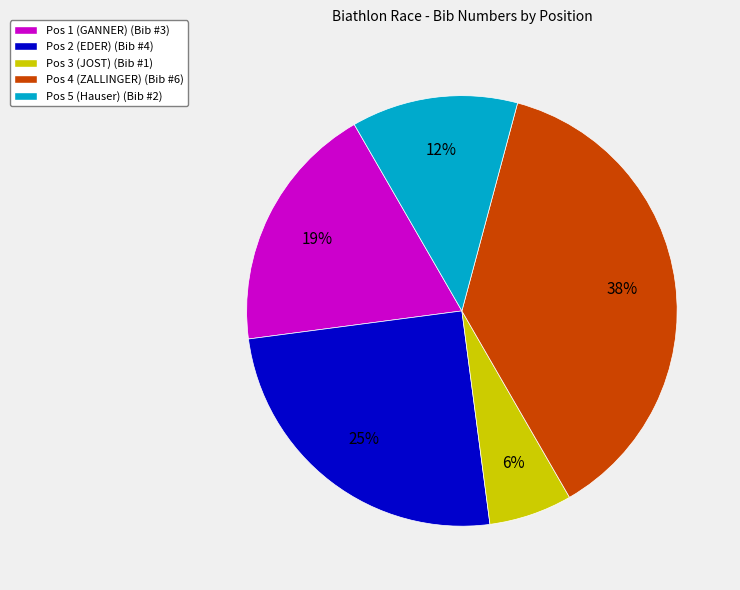

Which category has the smallest portion of the pie?

Pos 3 (JOST)